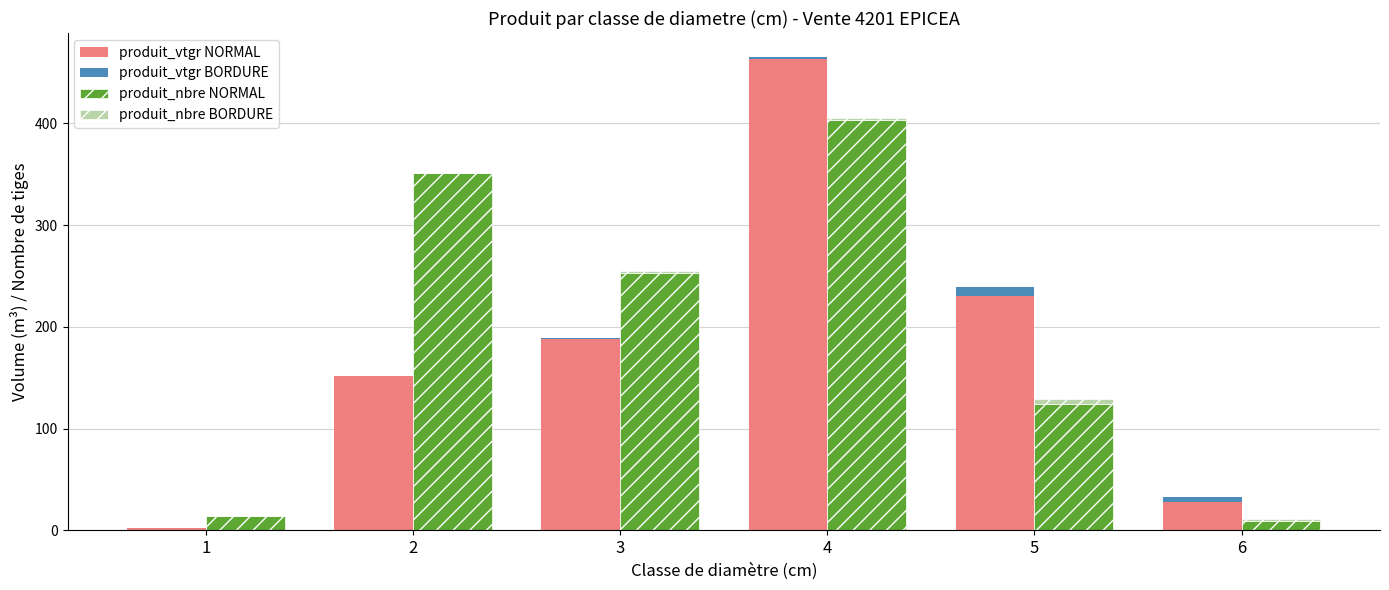

Is it true that produit_nbre BORDURE equals 0.0 at 1?

True